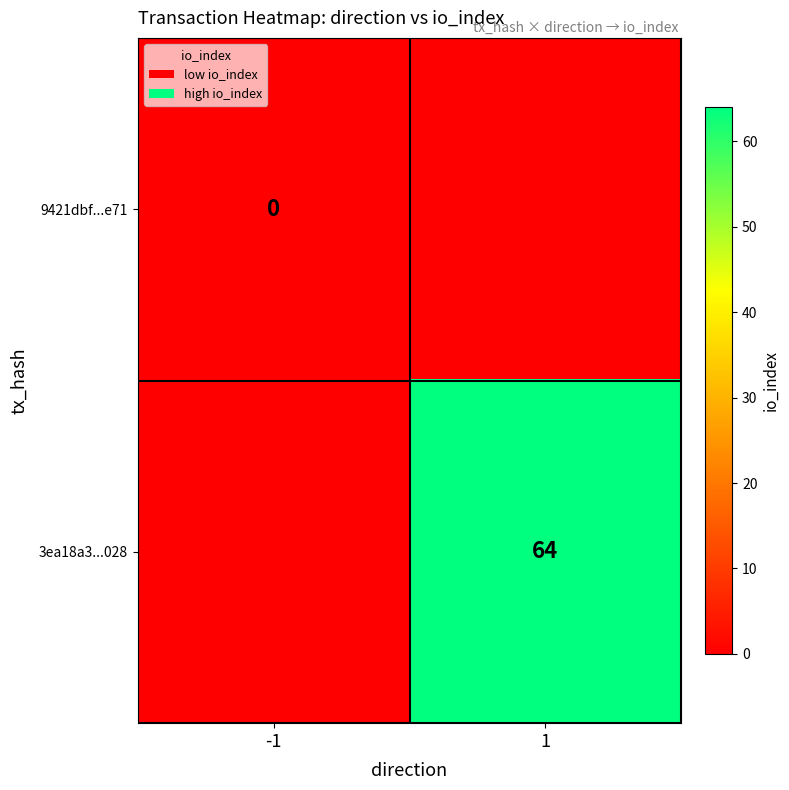

The 3ea18a3...028 series shows 91 at 1. True or false?

False